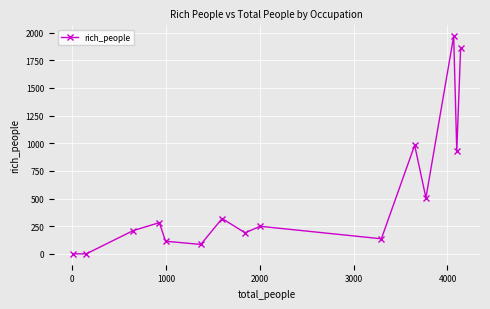

What is the average value?

523